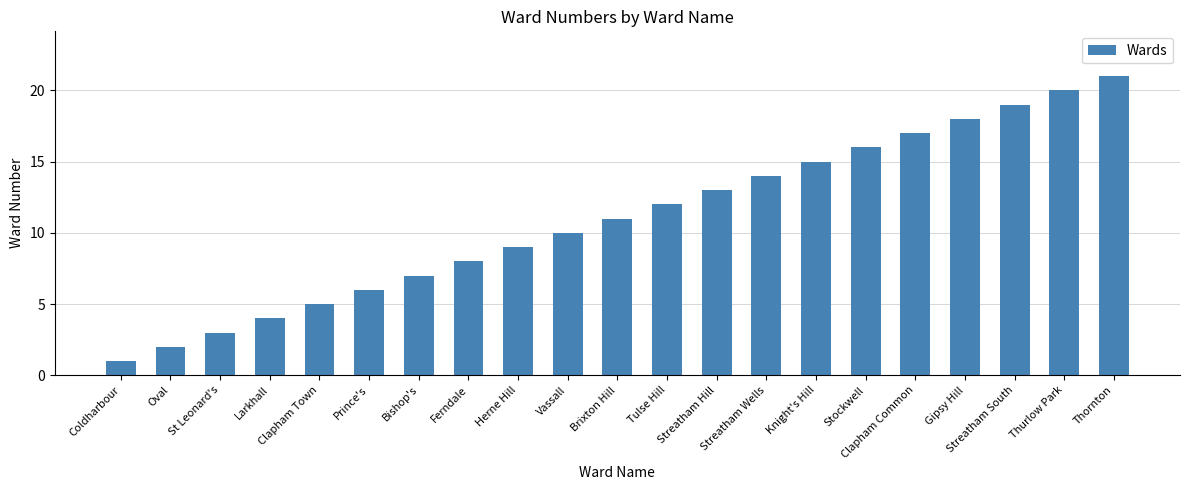

Rank the categories by value from lowest to highest.

Coldharbour, Oval, St Leonard's, Larkhall, Clapham Town, Prince's, Bishop's, Ferndale, Herne Hill, Vassall, Brixton Hill, Tulse Hill, Streatham Hill, Streatham Wells, Knight's Hill, Stockwell, Clapham Common, Gipsy Hill, Streatham South, Thurlow Park, Thornton